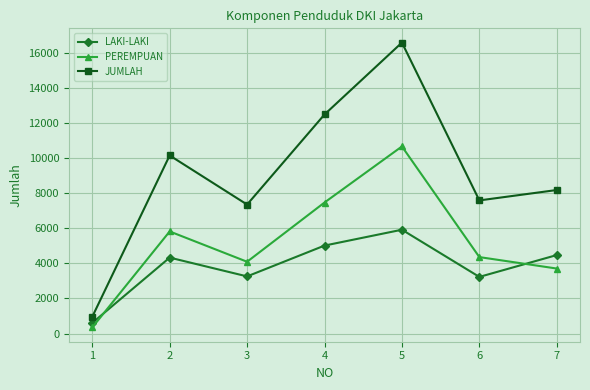

True or false: LAKI-LAKI has a value of 4327 at 2.

True